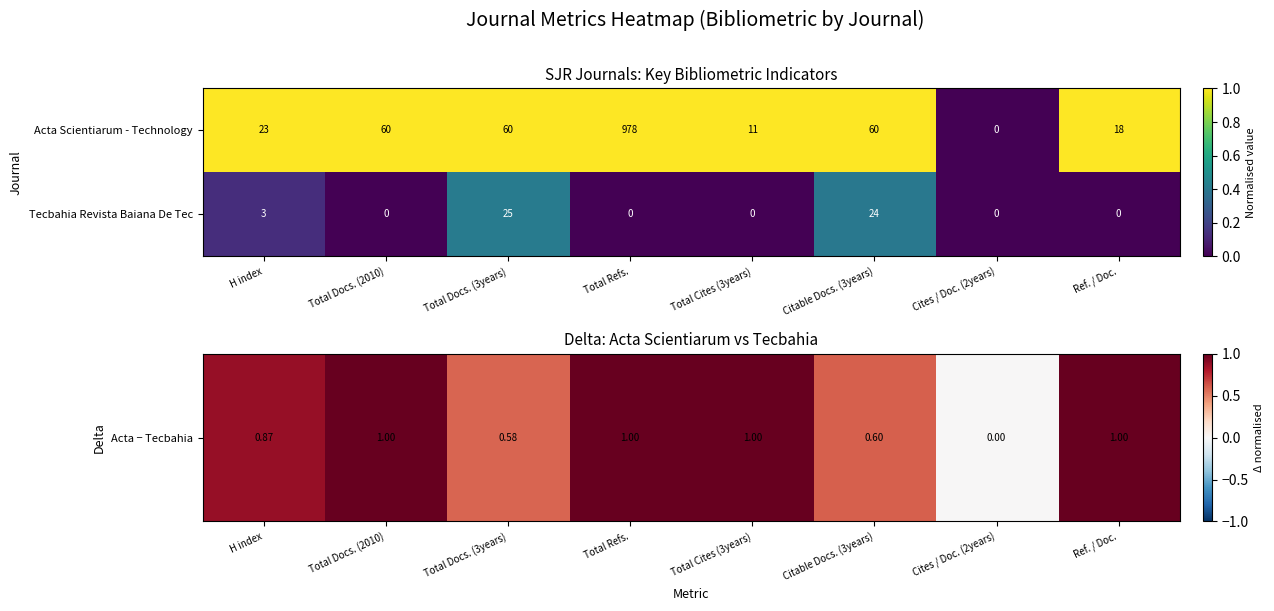

Reading left to right, transcribe all the data shown in this chart.

Acta Scientiarum - Technology: H index=23	Total Docs. (2010)=60	Total Docs. (3years)=60	Total Refs.=978	Total Cites (3years)=11	Citable Docs. (3years)=60	Cites / Doc. (2years)=0	Ref. / Doc.=18
Tecbahia Revista Baiana De Tec: H index=3	Total Docs. (2010)=0	Total Docs. (3years)=25	Total Refs.=0	Total Cites (3years)=0	Citable Docs. (3years)=24	Cites / Doc. (2years)=0	Ref. / Doc.=0